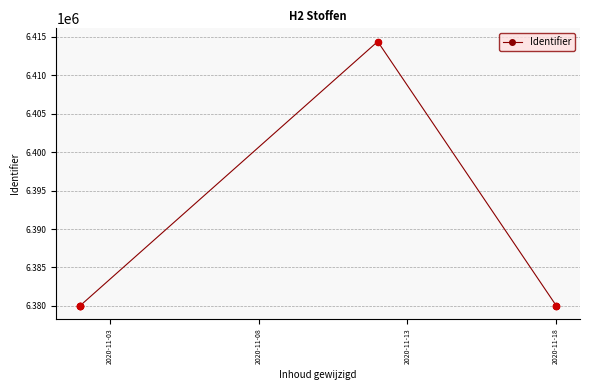

Between 5 and 2020-11-18, which is larger?

2020-11-18